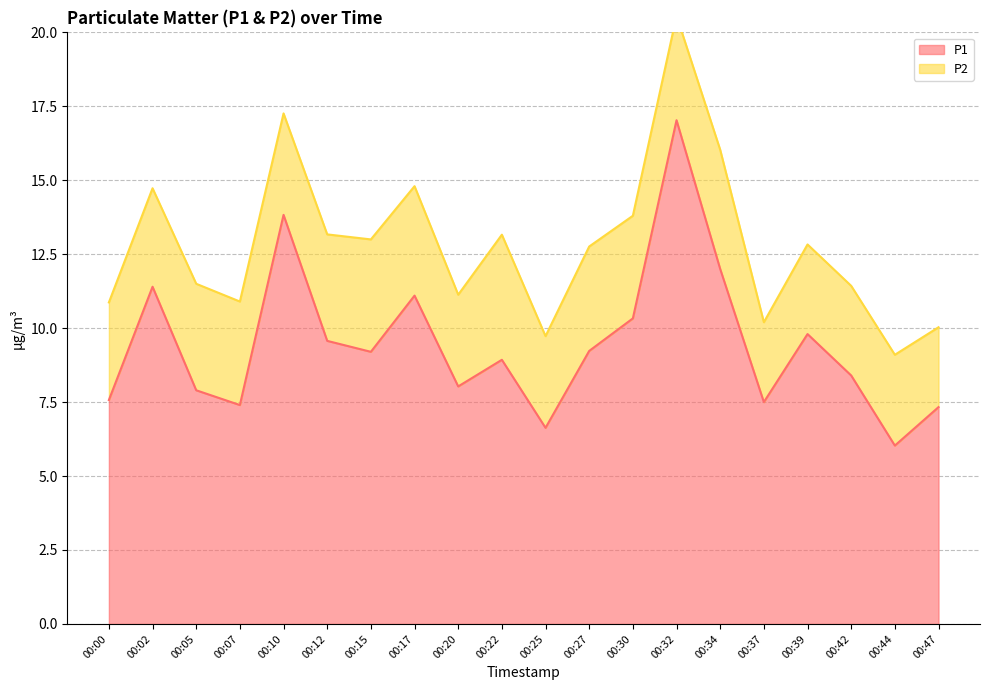

What is the difference between the values at 00:25 and 00:30?

3.7